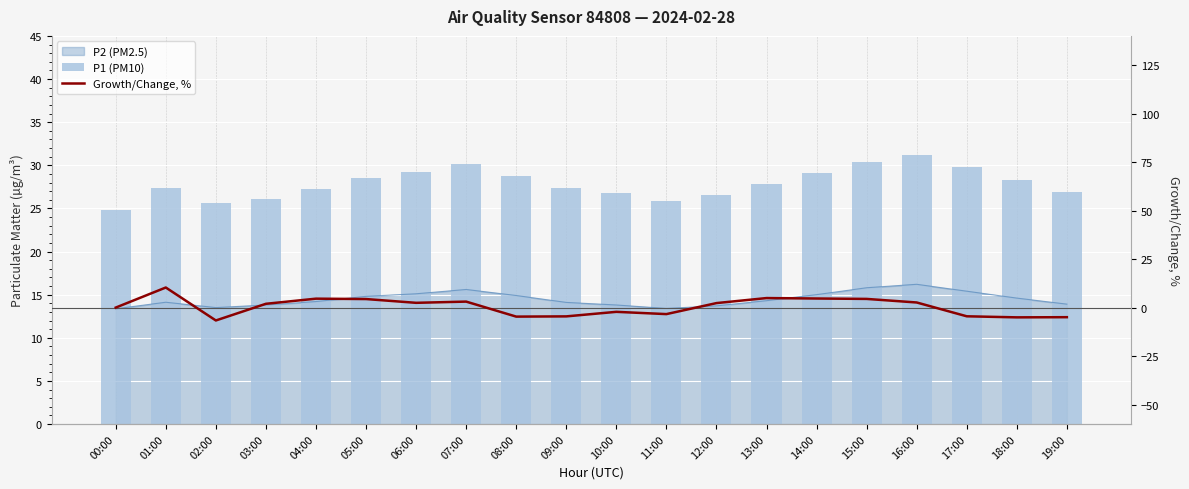

Which label corresponds to the largest value in the chart?

16:00